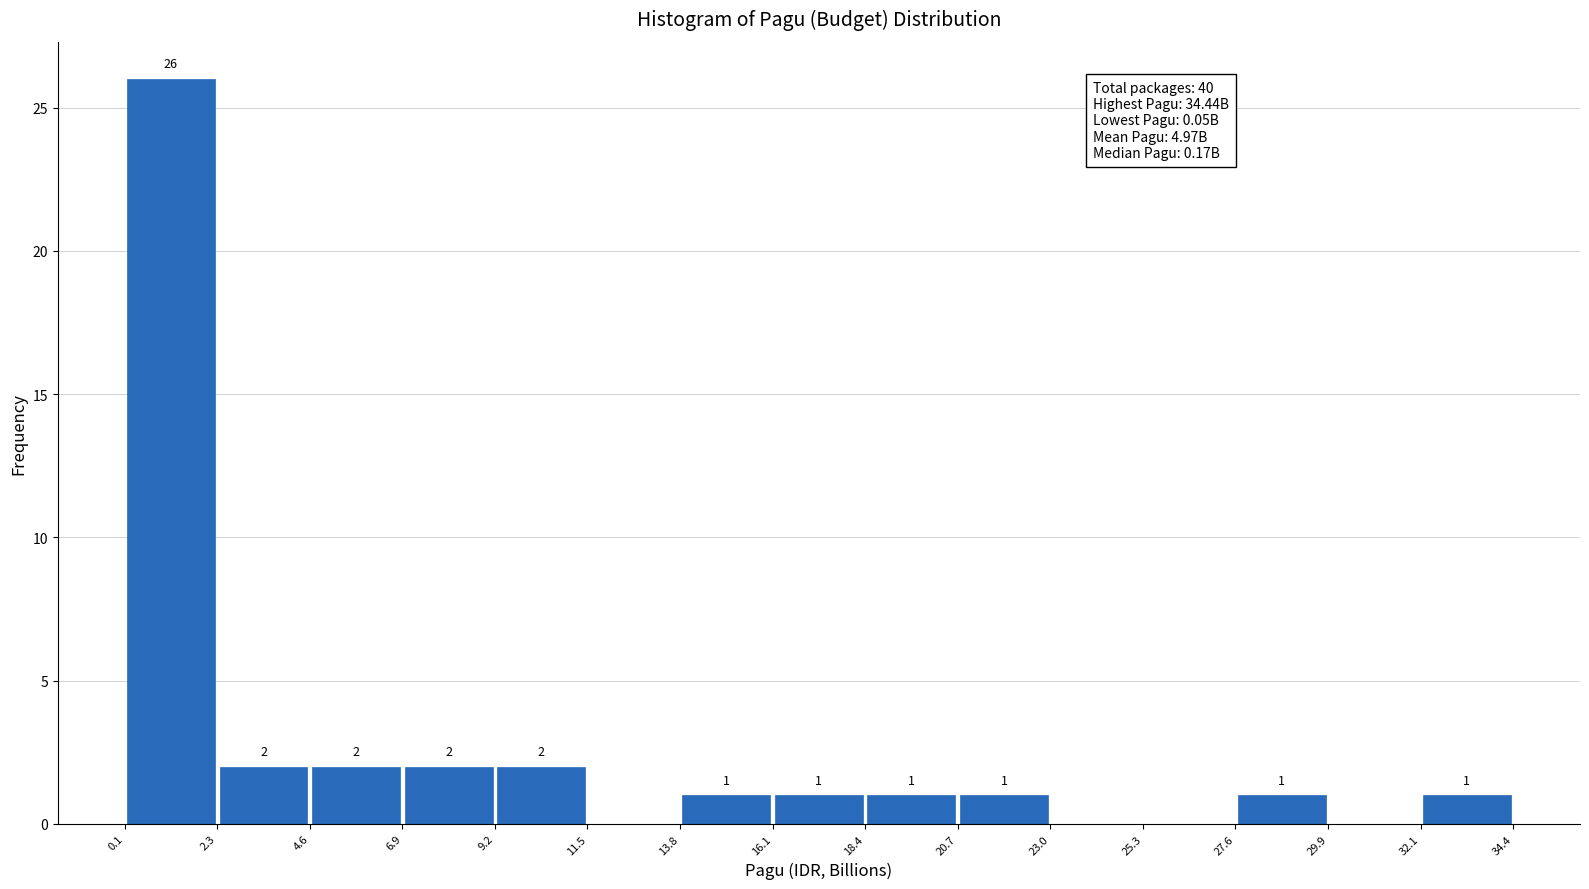

Which range on the x-axis has the tallest bar?

0.1 to 2.3